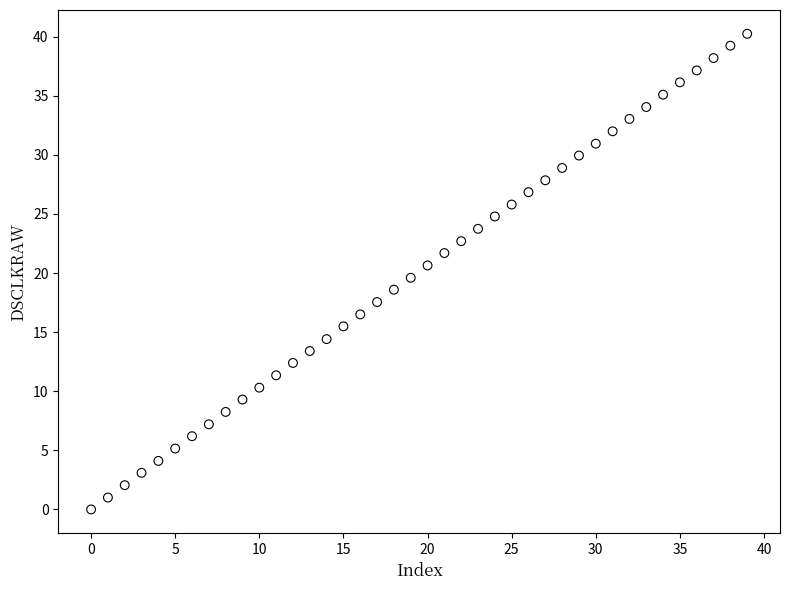

What is the range of Y values (max minus min)?

40.2